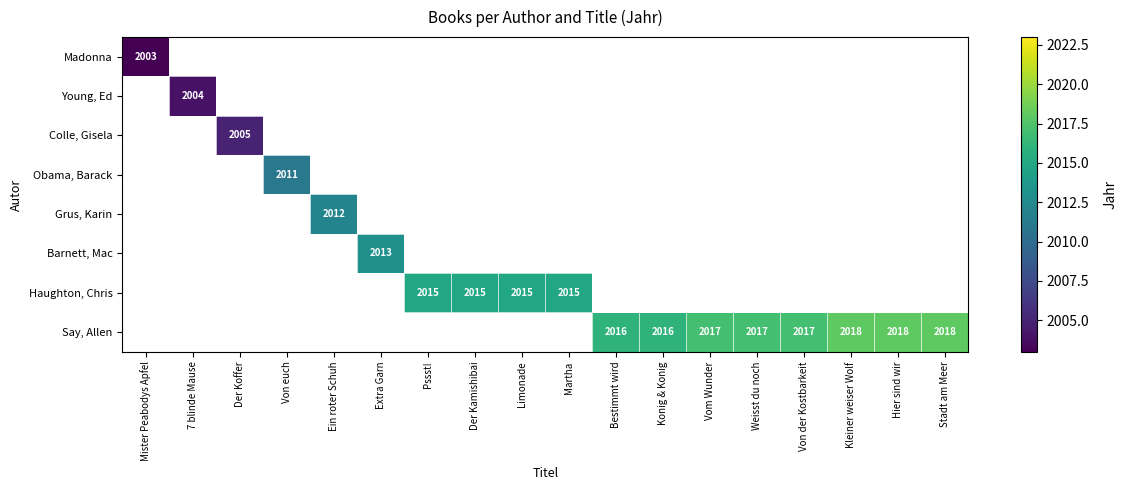

True or false: Obama, Barack has a value of 3014 at Von euch.

False